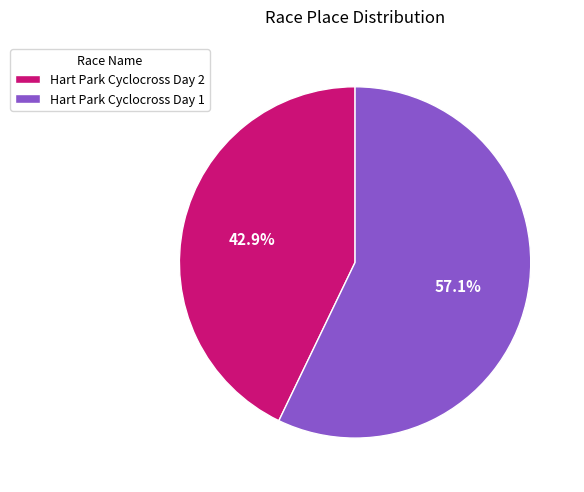

How many segments does this pie chart have?

2